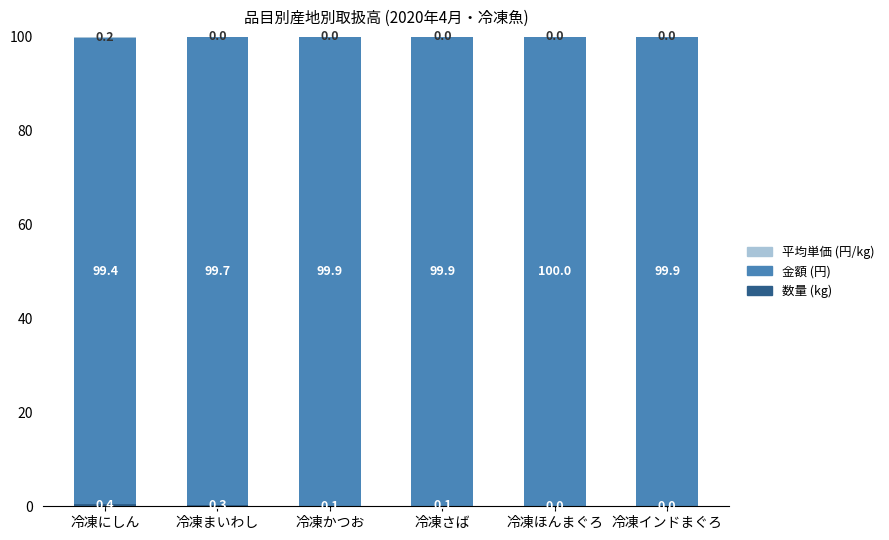

True or false: 数量 (kg) has a value of 0.1 at 冷凍インドまぐろ.

False